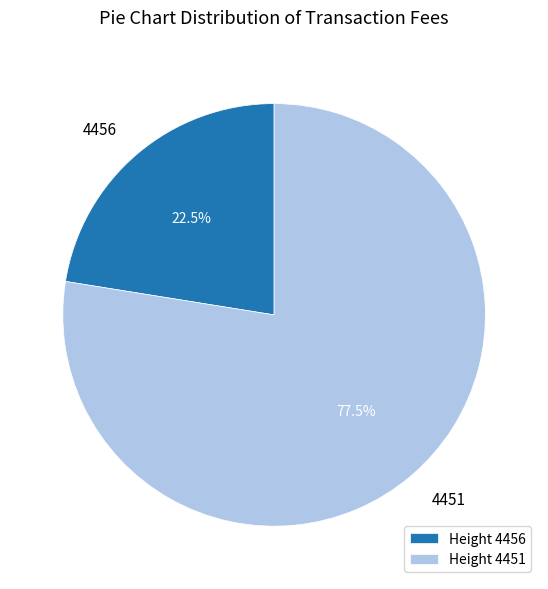

To the nearest percent, what is the average slice percentage?

50%